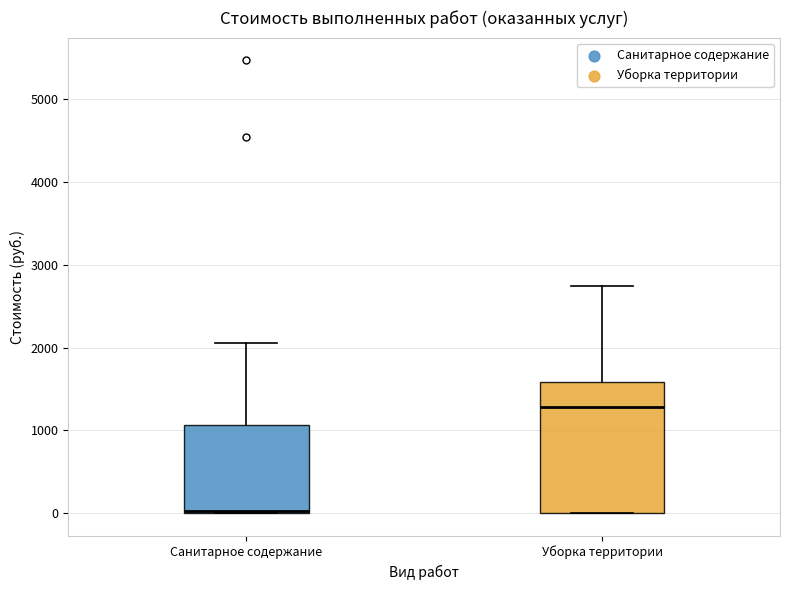

Reading left to right, read every box against the y-axis: the position of its median line, the range the box covers, and the ends of its whiskers. The values are not printed on the chart, so give them approximately, as read against the axis.

Санитарное содержание: median 0 (drawn on the box's lower edge), box 0 to 1100, whiskers 0 to 2100
Уборка территории: median 1300, box 0 to 1600, whiskers 0 to 2700